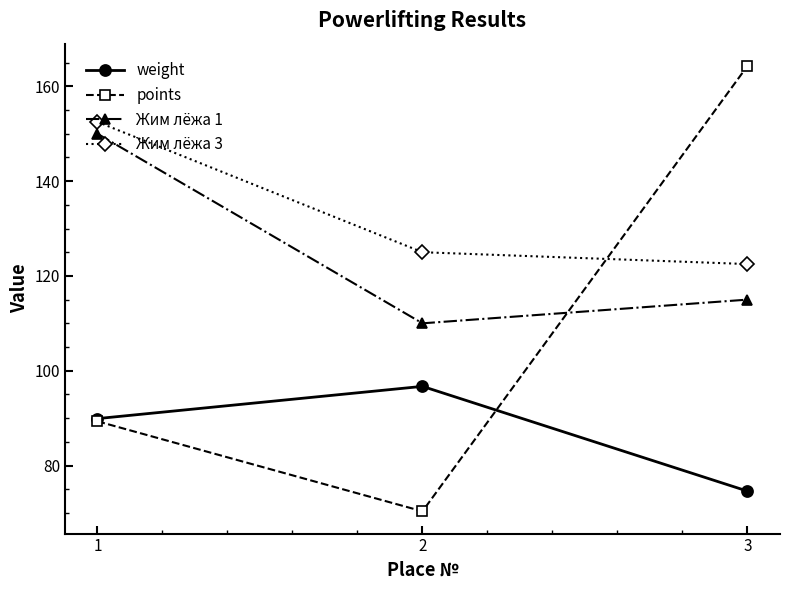

How many values in the points series are below 89?

1